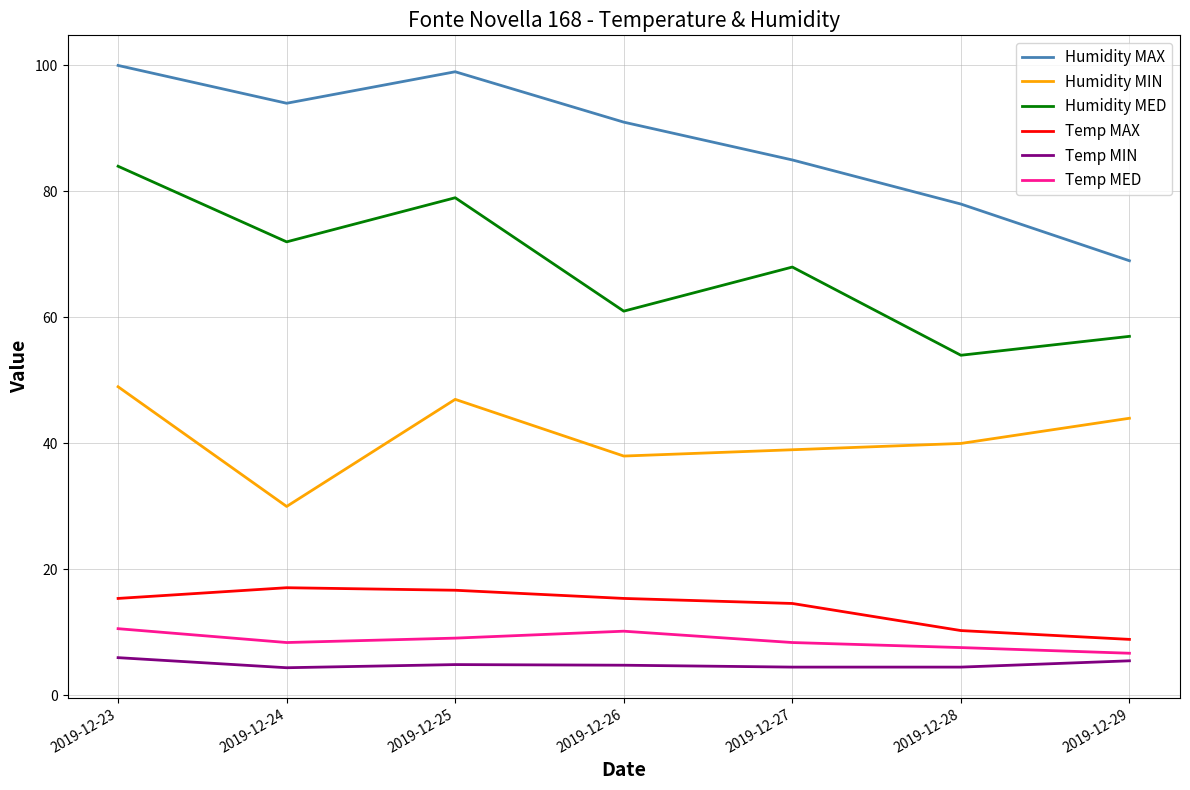

True or false: Temp MED and Humidity MAX cross at least once.

False